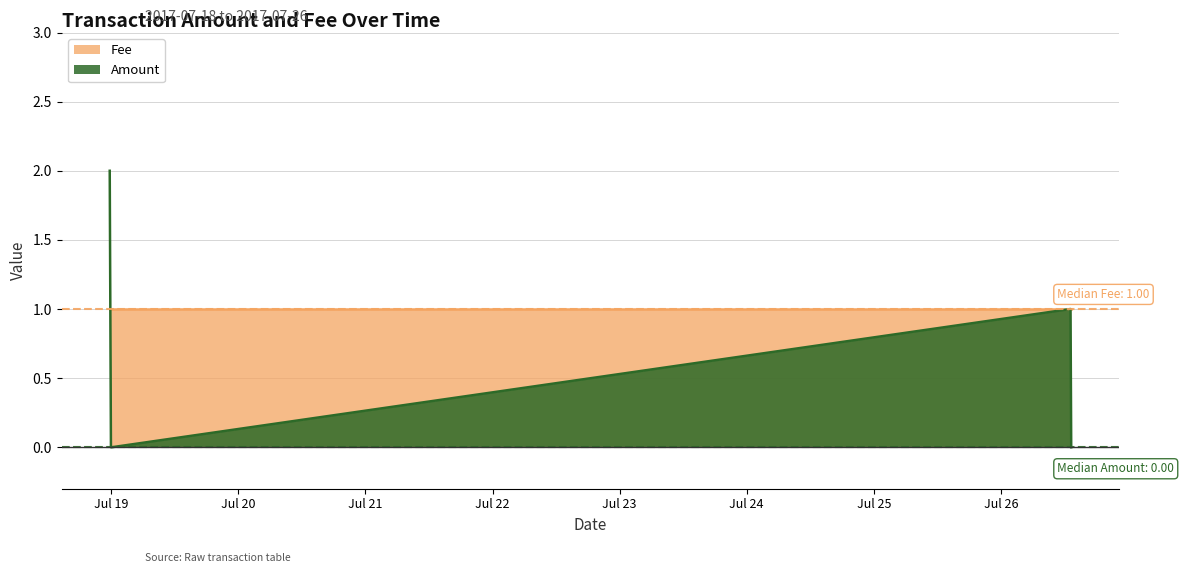

The Fee series shows 1 at 2017-07-18 23:56:49. True or false?

True